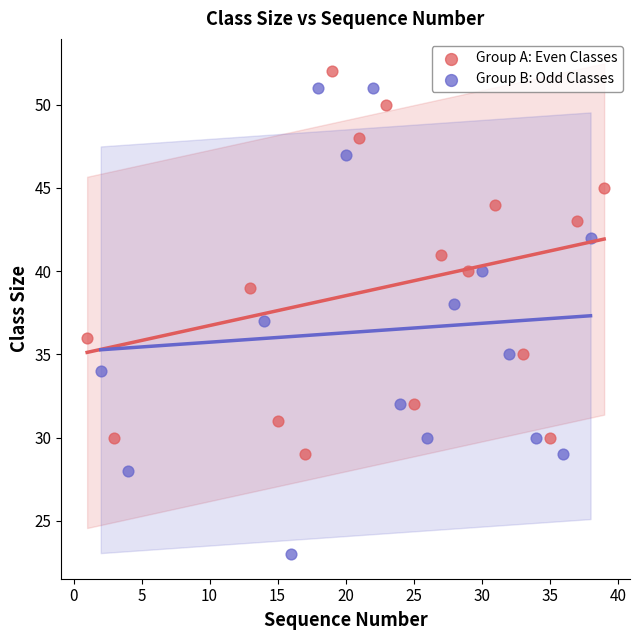

Which series reaches the minimum Y coordinate?

Group B: Odd Classes